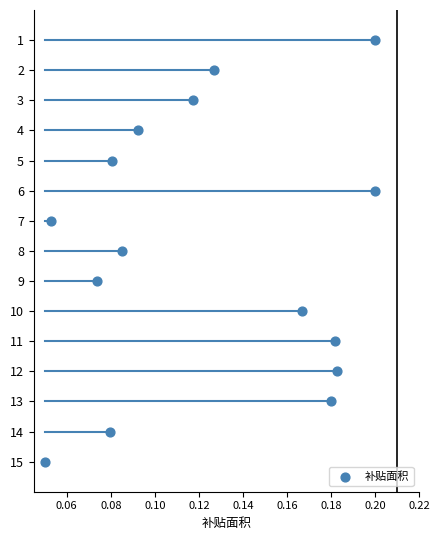

What is the range of Y values (max minus min)?

14